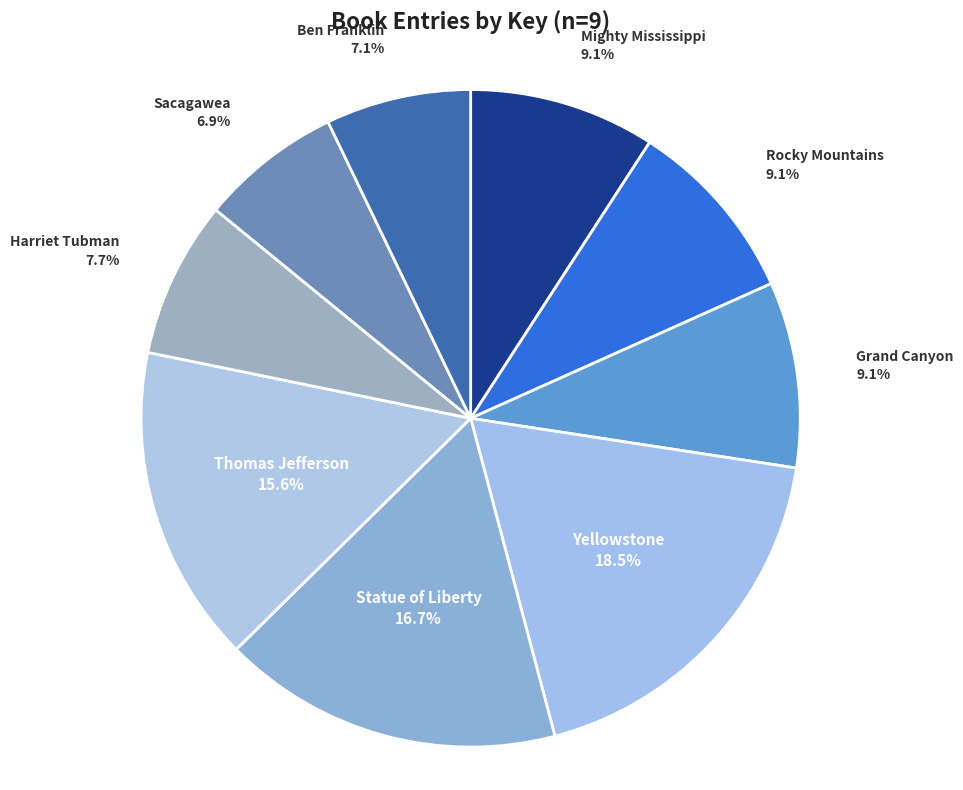

How many segments does this pie chart have?

9